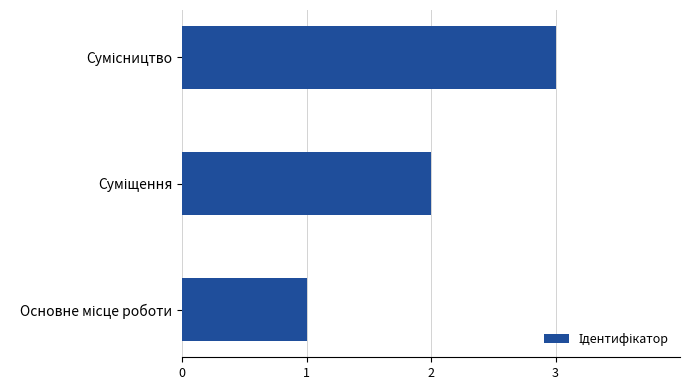

What is the sum of all values?

6